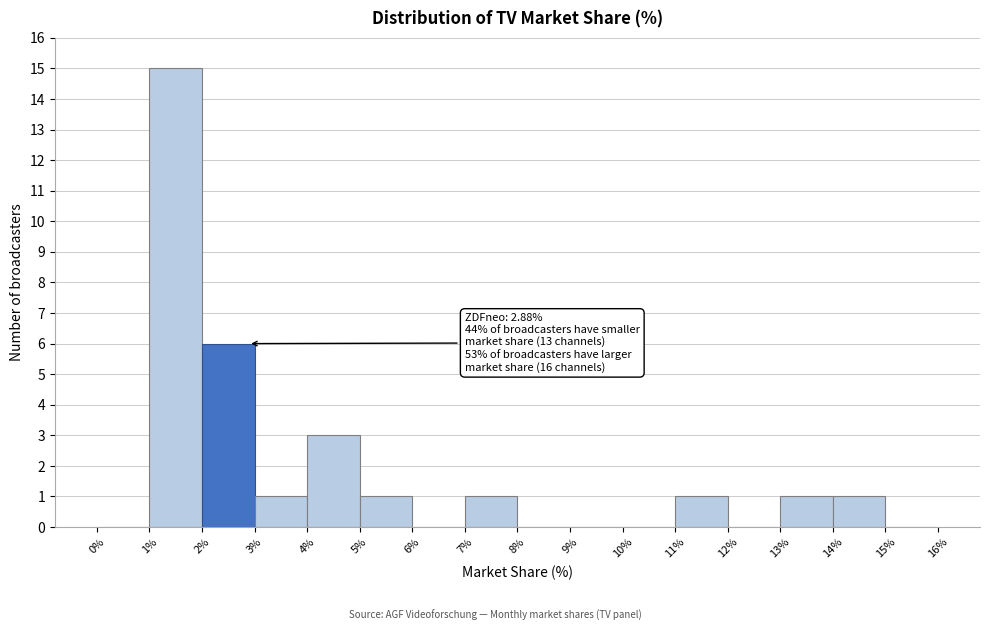

Over which range of the x-axis is the bar tallest?

1% to 2%